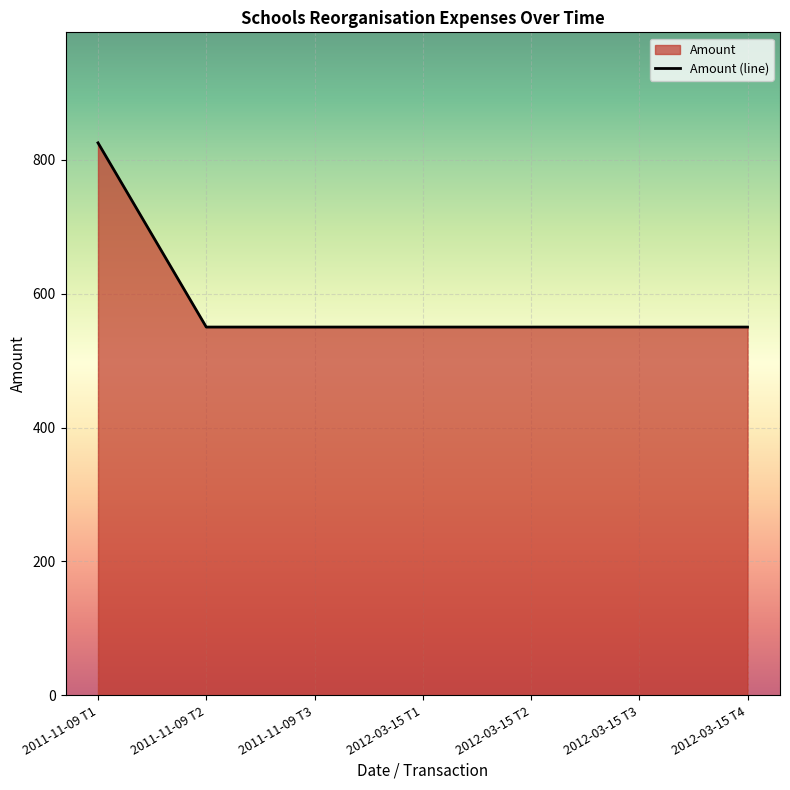

What is the sum of the values at 2012-03-15 T4 and 2012-03-15 T1?

1100